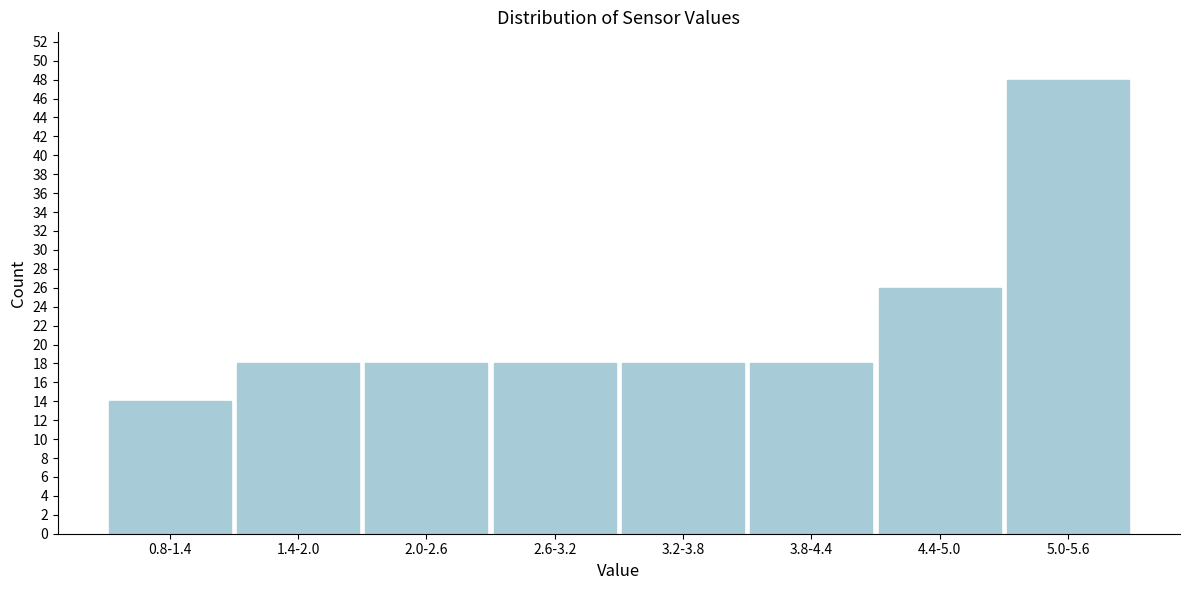

Reading left to right, extract all data points from this chart.

14	18	18	18	18	18	26	48